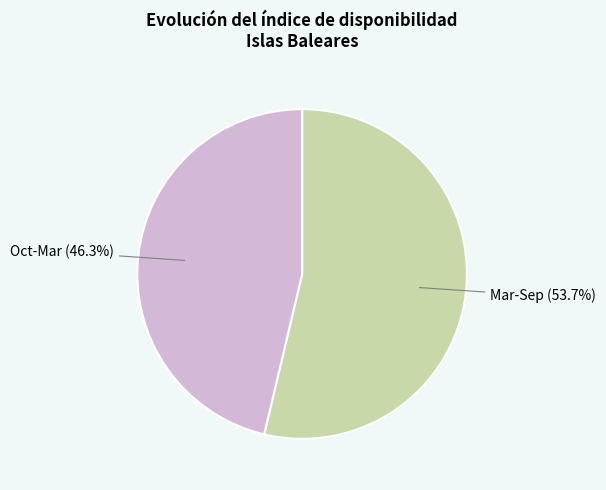

How many segments does this pie chart have?

2